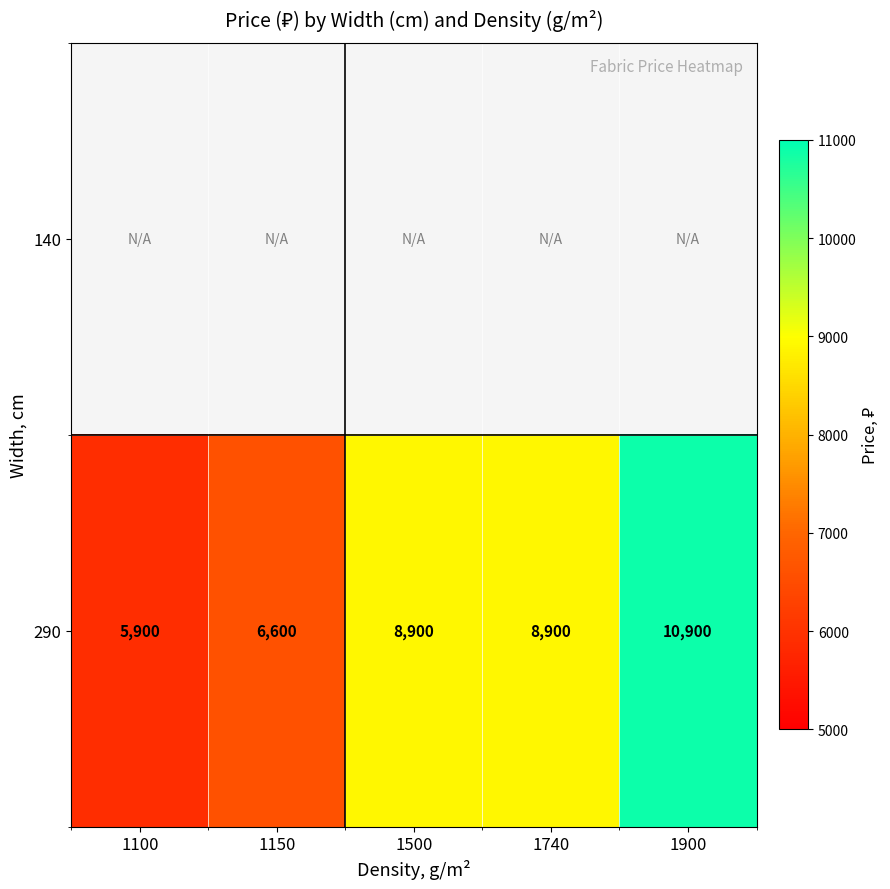

What is the sum of the 290 values at 1740 and 1900?

19800